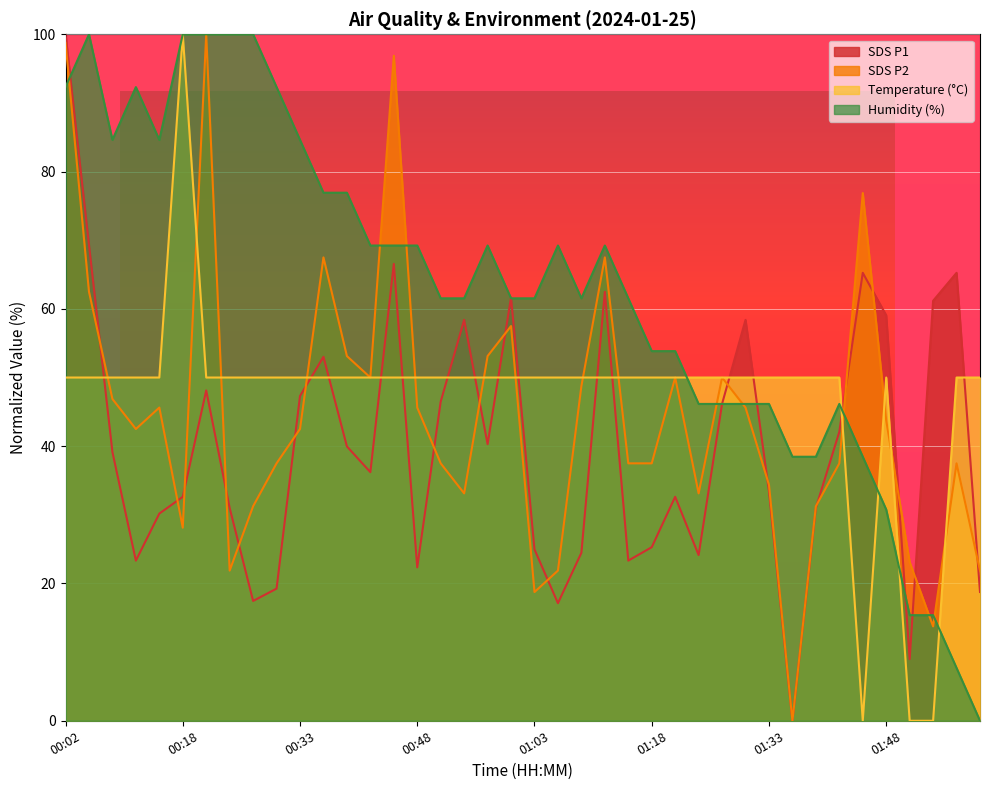

How many series are shown in this chart?

4